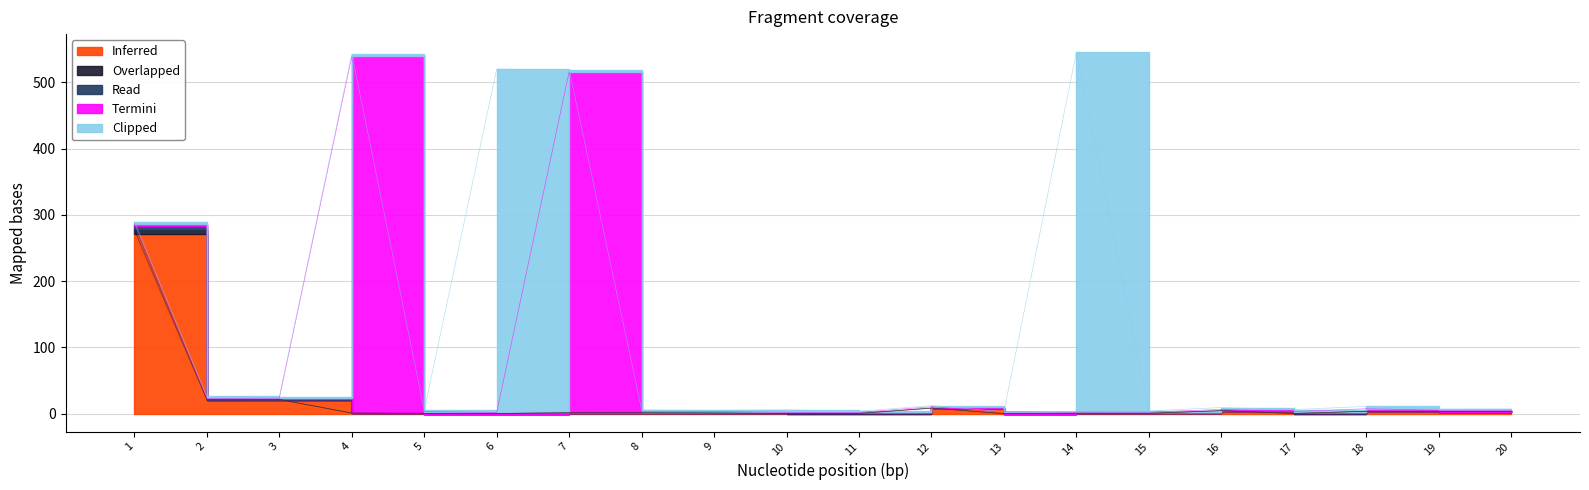

Rank the categories by Inferred value from lowest to highest.

13, 5, 17, 6, 10, 11, 15, 14, 9, 4, 7, 8, 19, 20, 18, 16, 12, 3, 2, 1